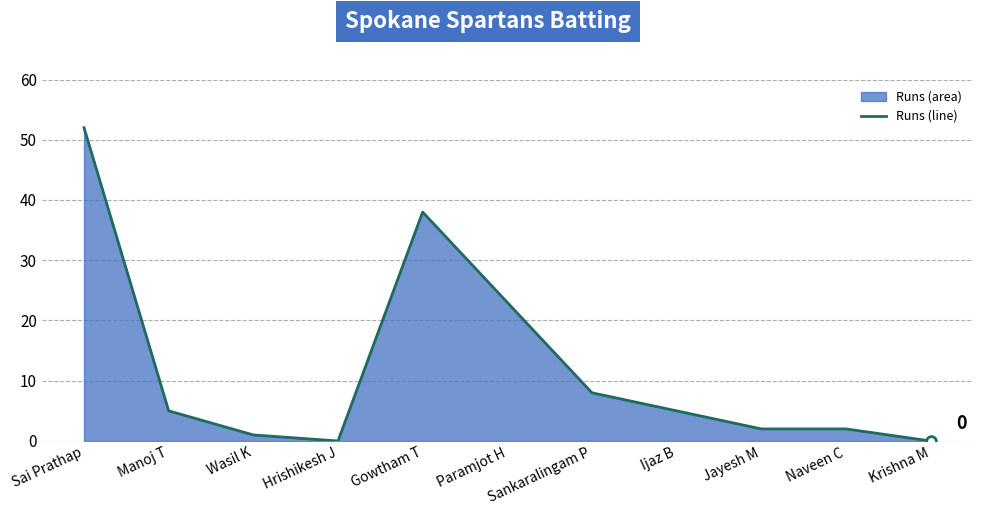

Between Sai Prathap and Ijaz B, which is larger?

Sai Prathap